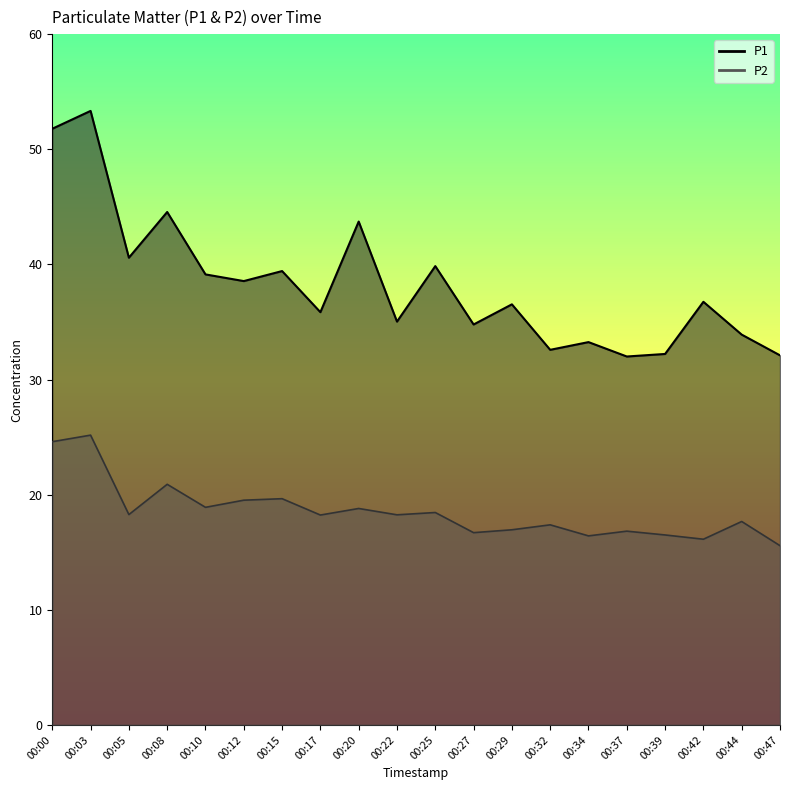

True or false: P1 and P2 intersect in this chart.

False